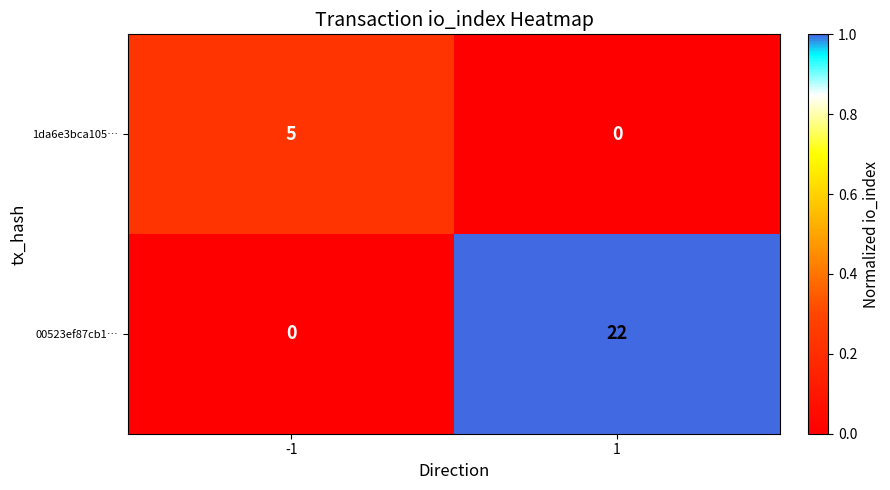

What is the greatest value displayed?

22